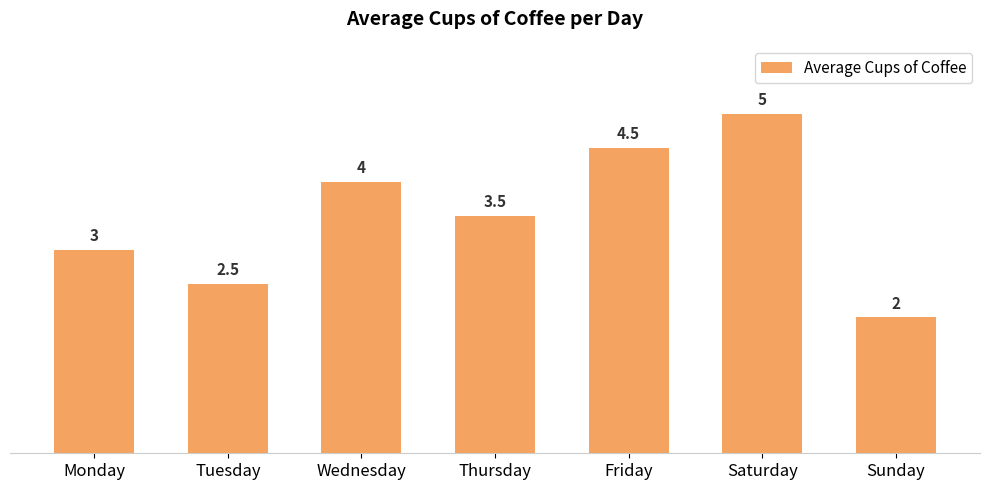

Reading left to right, list all the values displayed in this chart.

3.0	2.5	4.0	3.5	4.5	5.0	2.0